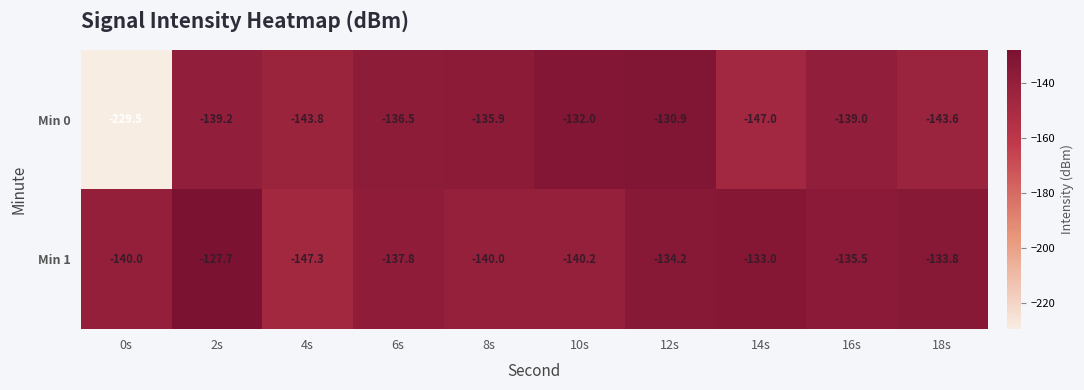

What is the average value of the Min 0 series?

-147.7